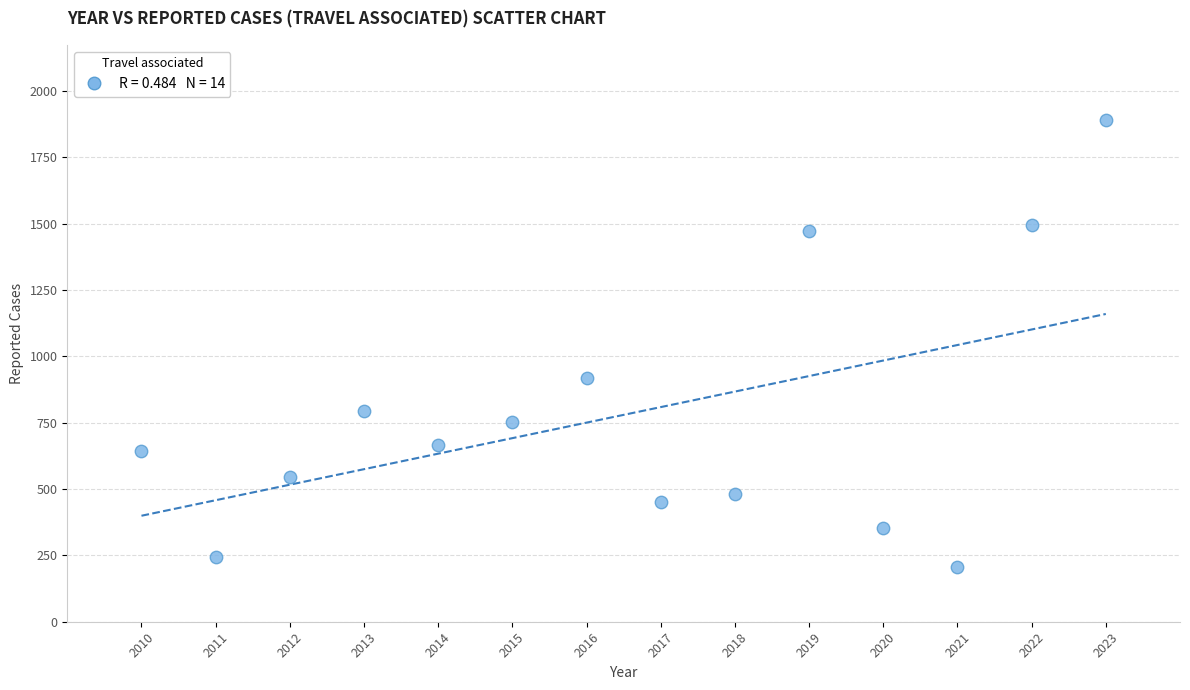

What is the range of Y values (max minus min)?

1685